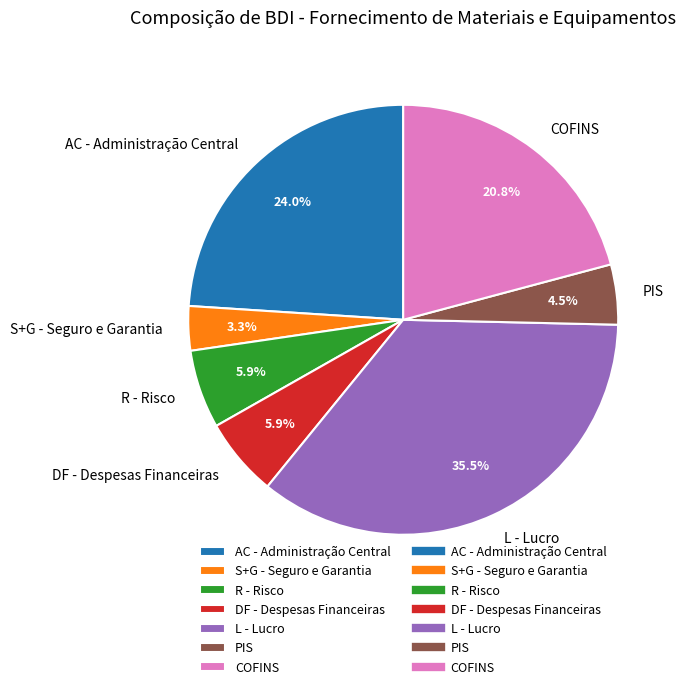

Which category has the biggest portion of the pie?

L - Lucro